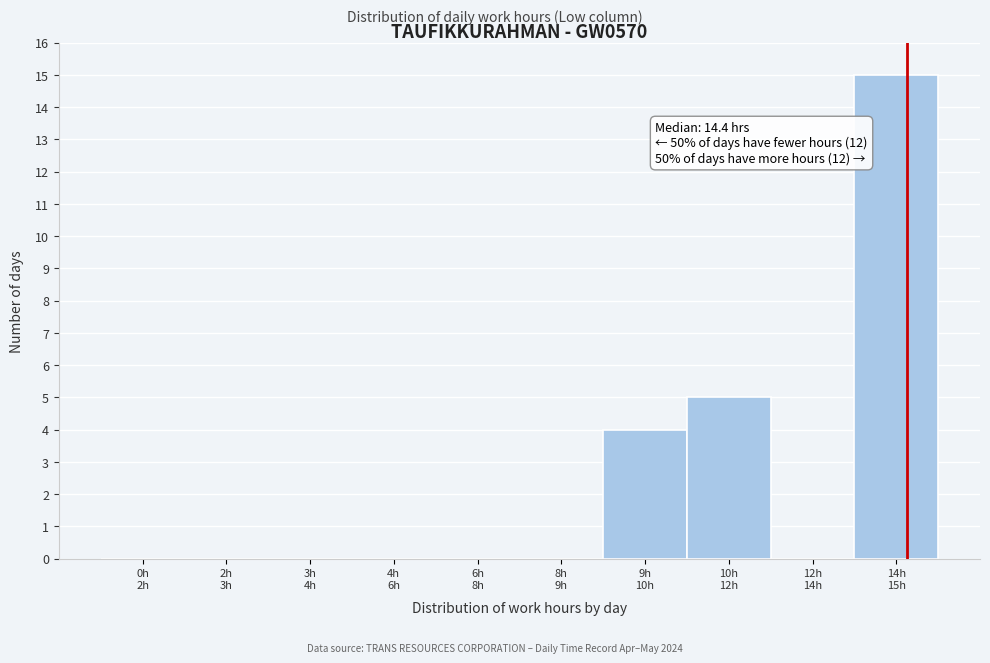

What is the sum of all values?

24